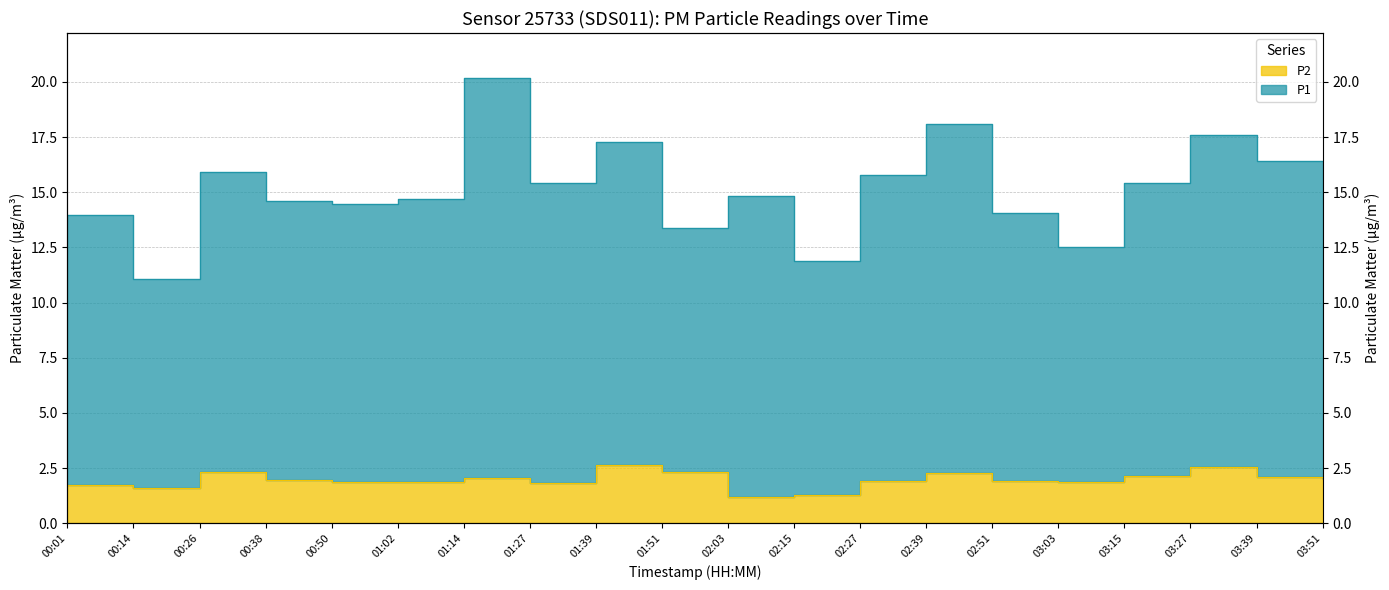

Where is the first local maximum for P1?

00:26